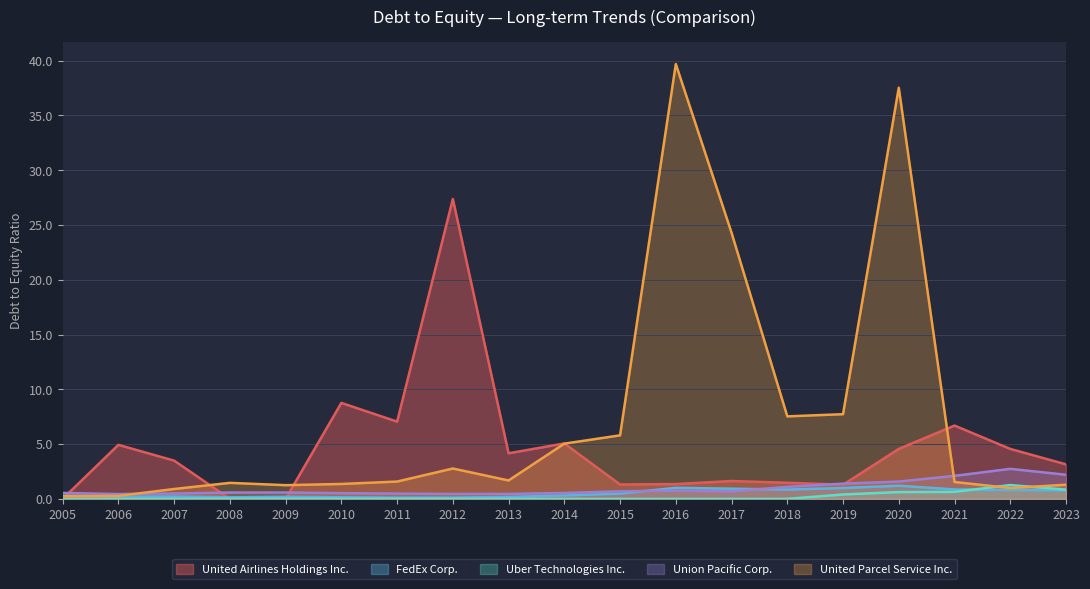

How many interior local peaks does the United Airlines Holdings Inc. series have?

6